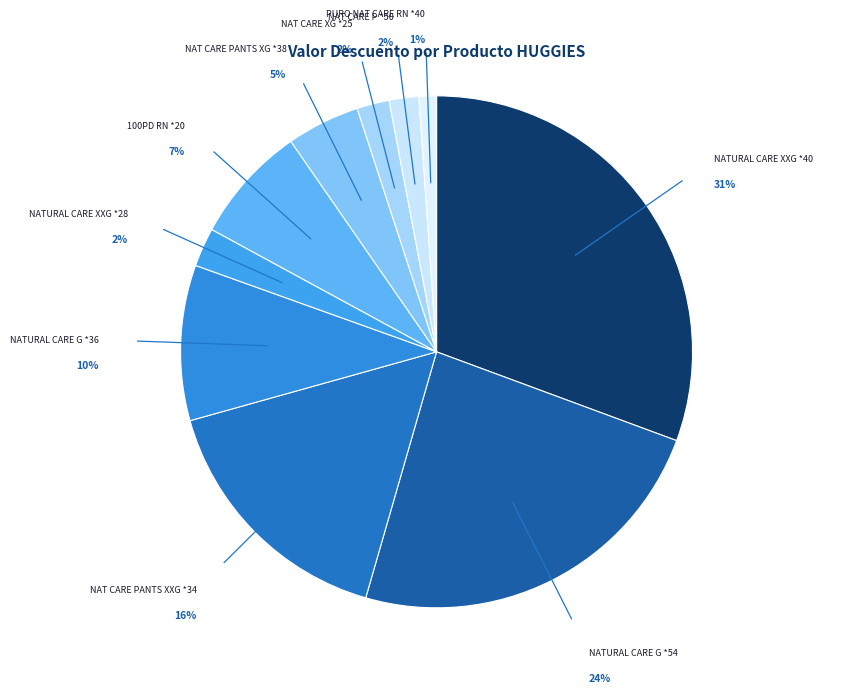

What is the smallest slice in the pie chart?

PURO NAT CARE RN *40